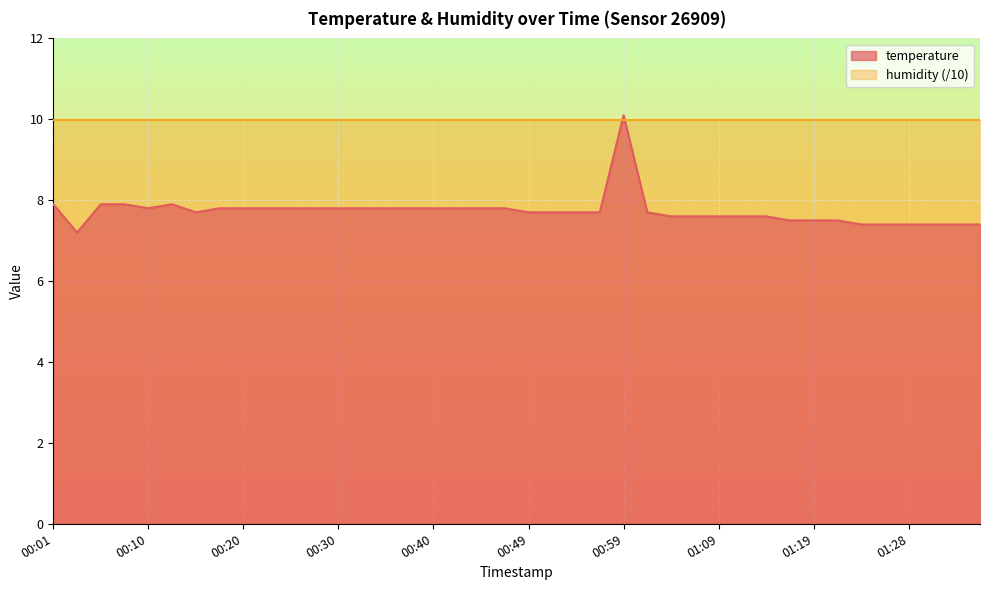

What position from the left is 00:20?

9